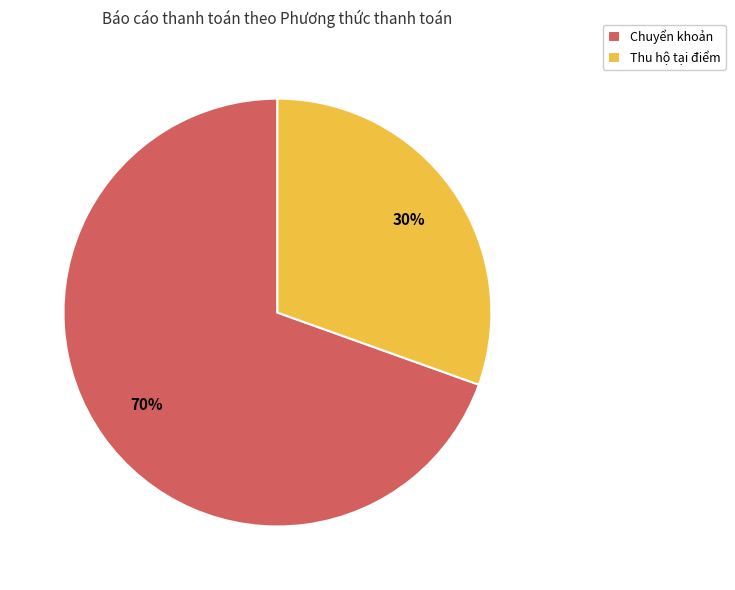

To the nearest percent, what portion does Thu hộ tại điểm represent?

31%